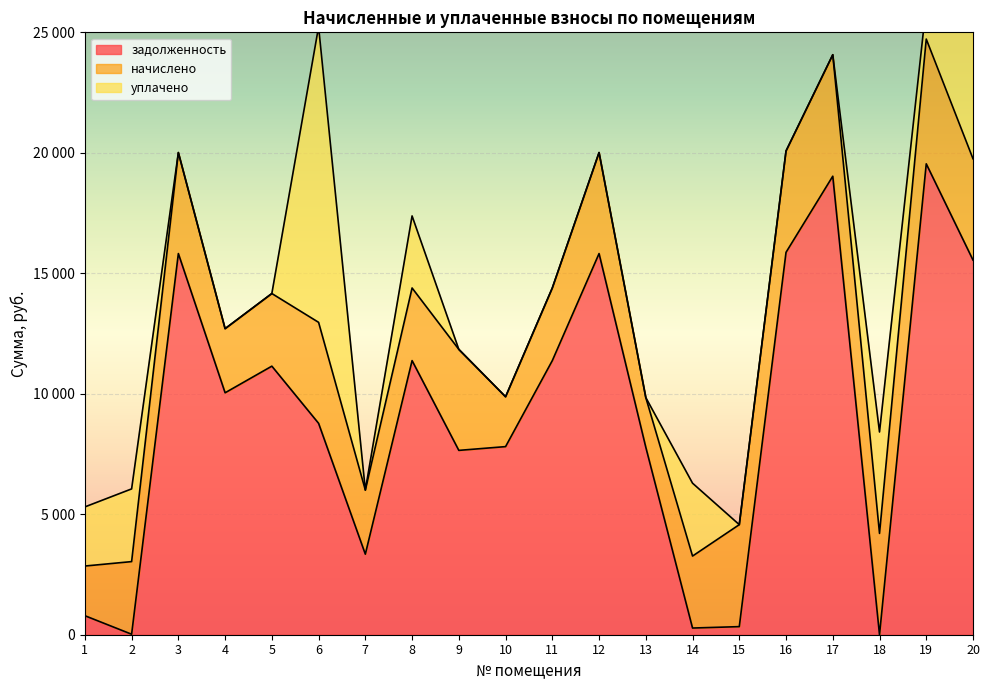

Is the value of задолженность at 12 greater than the value of уплачено at 2?

Yes